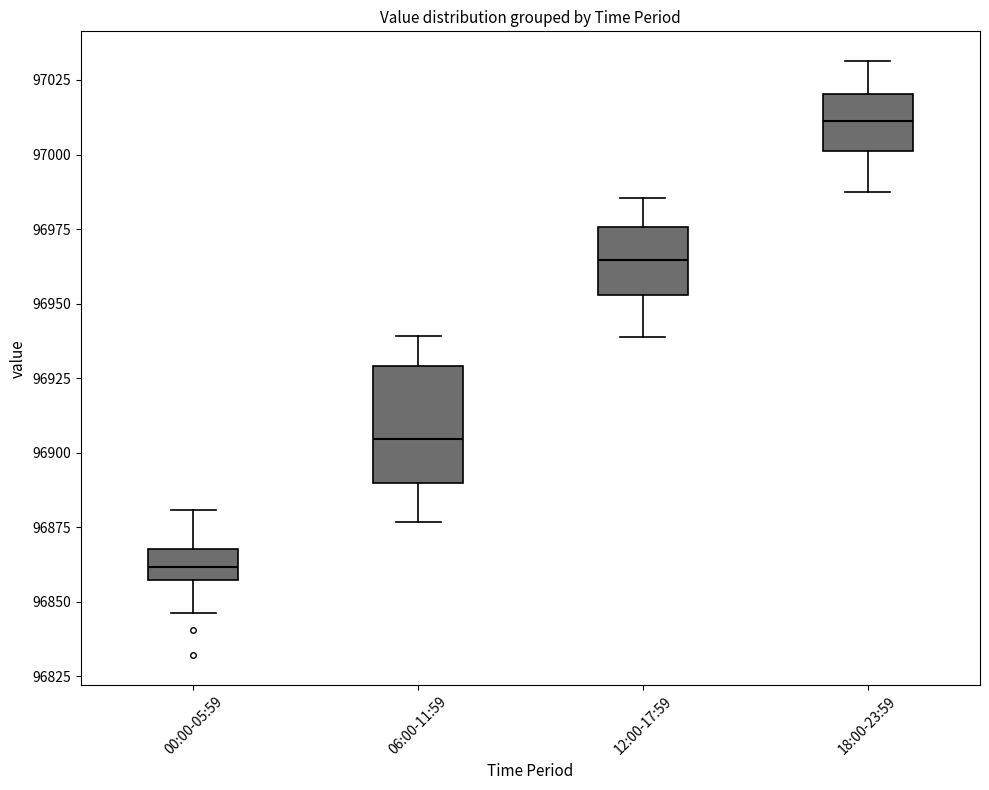

Reading left to right, transcribe this box plot: for each box, give where its median line is, the range the box spans, and where its two whiskers end, as read against the y-axis. The values are not printed on the chart, so give them approximately, as read against the axis.

00:00-05:59: median 96860, box 96855 to 96870, whiskers 96845 to 96880
06:00-11:59: median 96905, box 96890 to 96930, whiskers 96875 to 96940
12:00-17:59: median 96965, box 96955 to 96975, whiskers 96940 to 96985
18:00-23:59: median 97010, box 97000 to 97020, whiskers 96985 to 97030